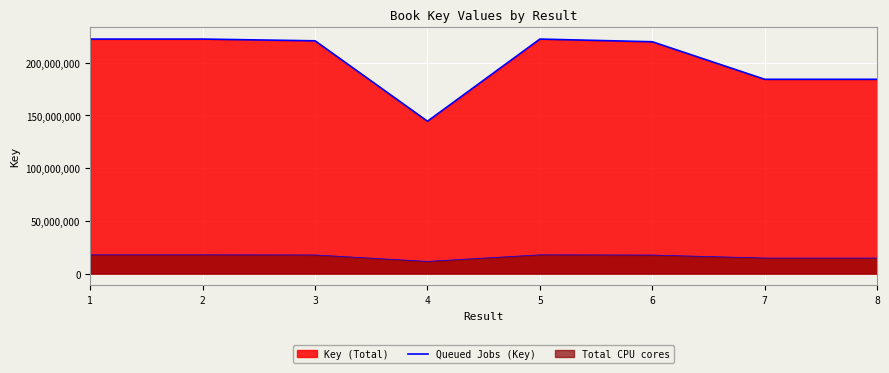

What is the difference between the maximum and minimum values?

77962278